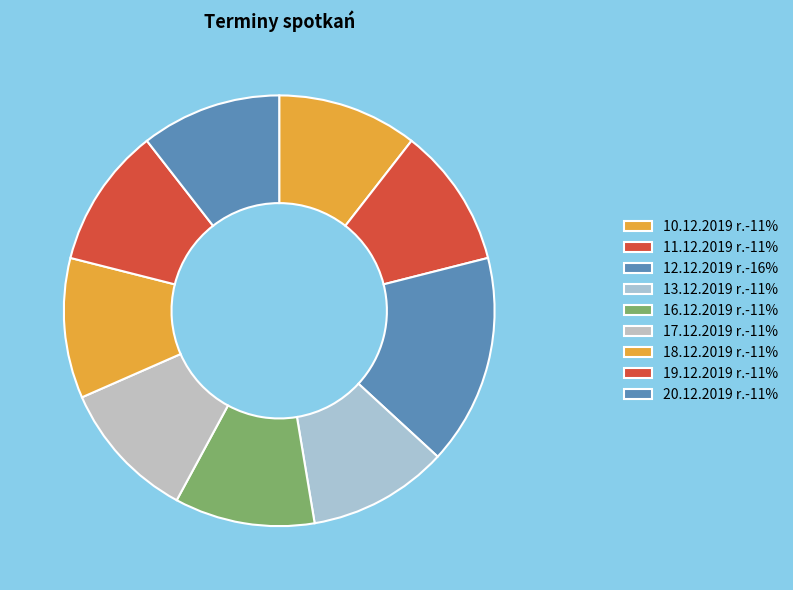

Combined, do 11.12.2019 r. and 17.12.2019 r. account for over 50%?

No